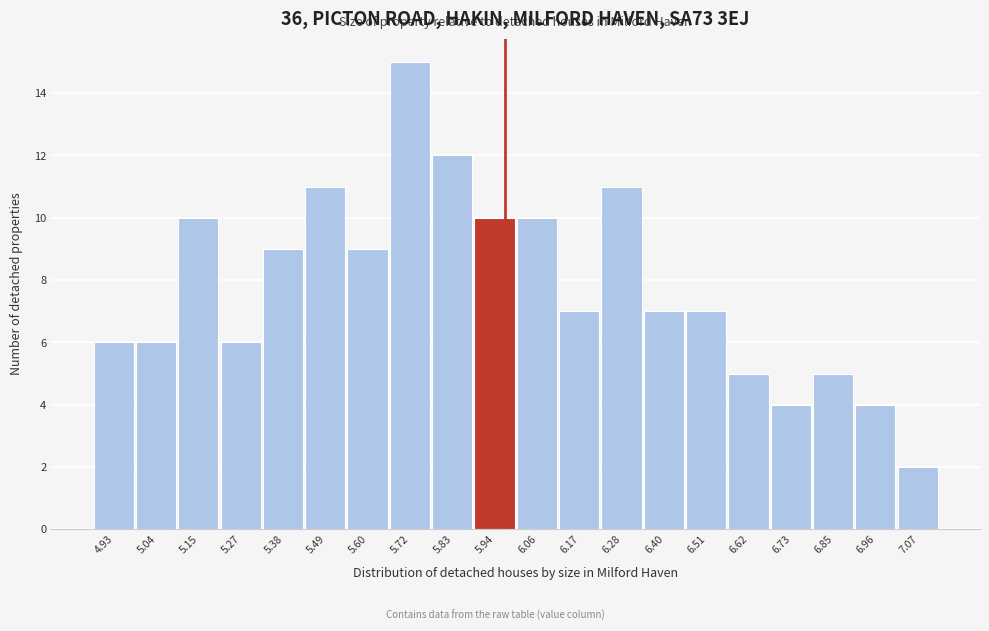

Over which range of the x-axis is the bar tallest?

5.66 to 5.78